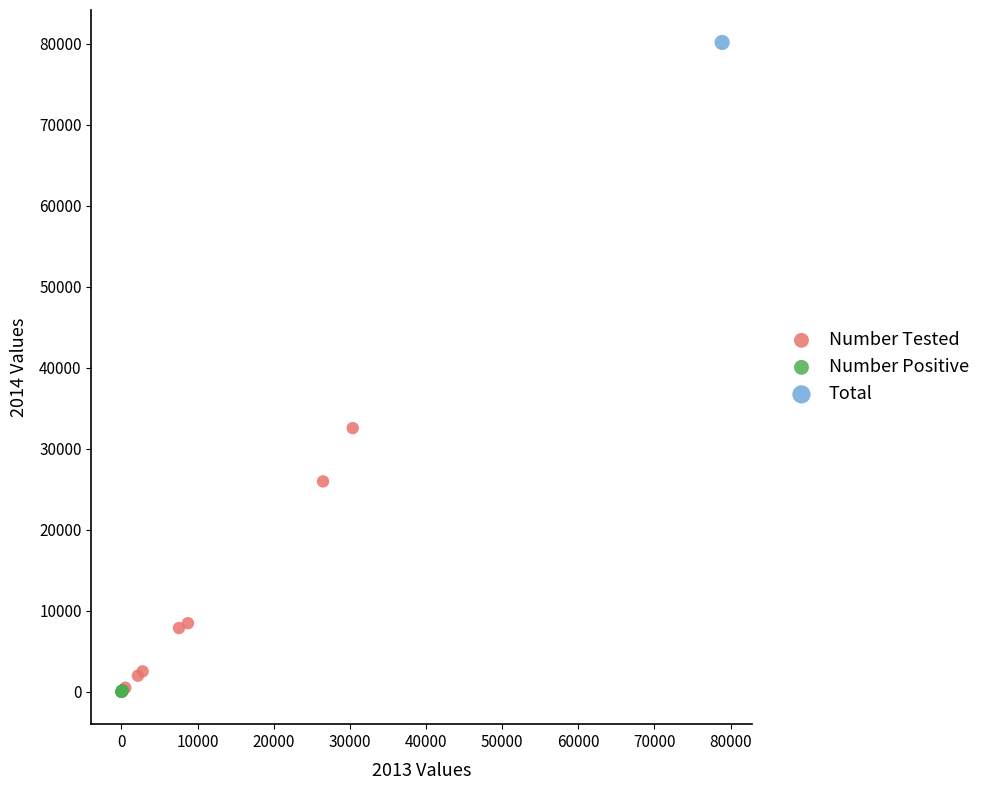

What are all the series names shown in the legend?

Number Tested, Number Positive, Total